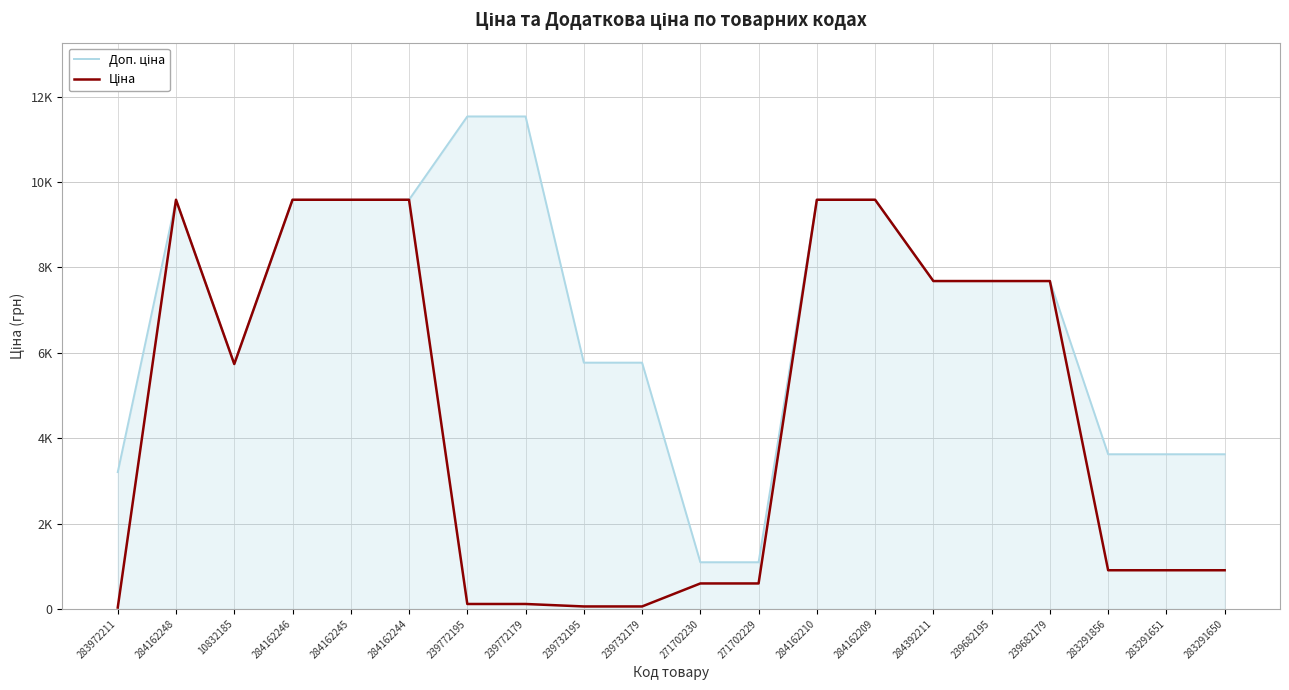

Is this an area chart (filled region under the line)?

Yes